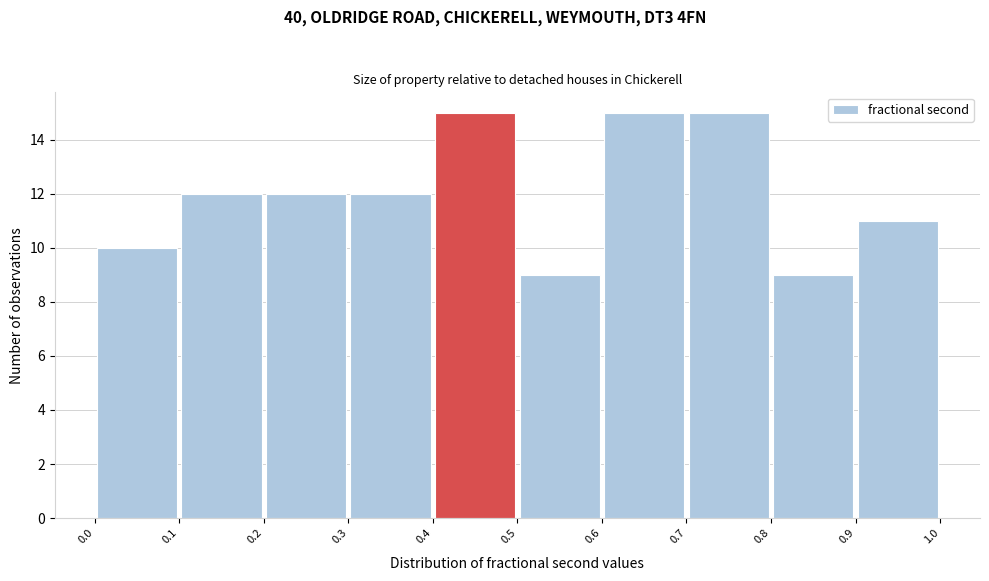

Reading left to right, transcribe this chart: for each bar, give the range it covers on the x-axis and its height. The values are not printed on the chart, so give them approximately, as read against the axis.

0.0 to 0.1: 10
0.1 to 0.2: 12
0.2 to 0.3: 12
0.3 to 0.4: 12
0.4 to 0.5: 15
0.5 to 0.6: 9
0.6 to 0.7: 15
0.7 to 0.8: 15
0.8 to 0.9: 9
0.9 to 1.0: 11